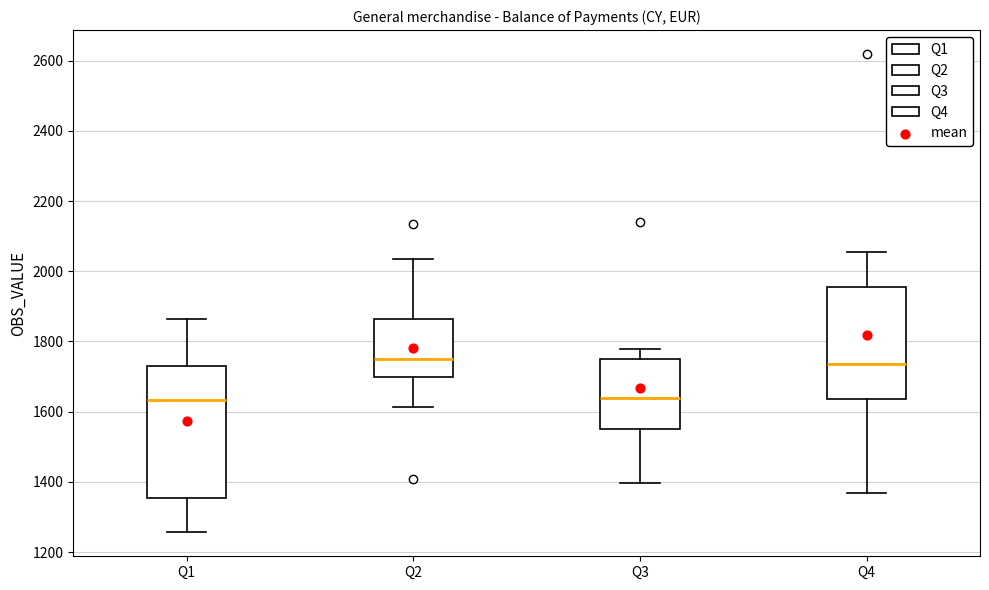

Where is the upper edge of the box for Q2 on the y-axis? The values are not printed on the chart, so give them approximately, as read against the axis.

1860